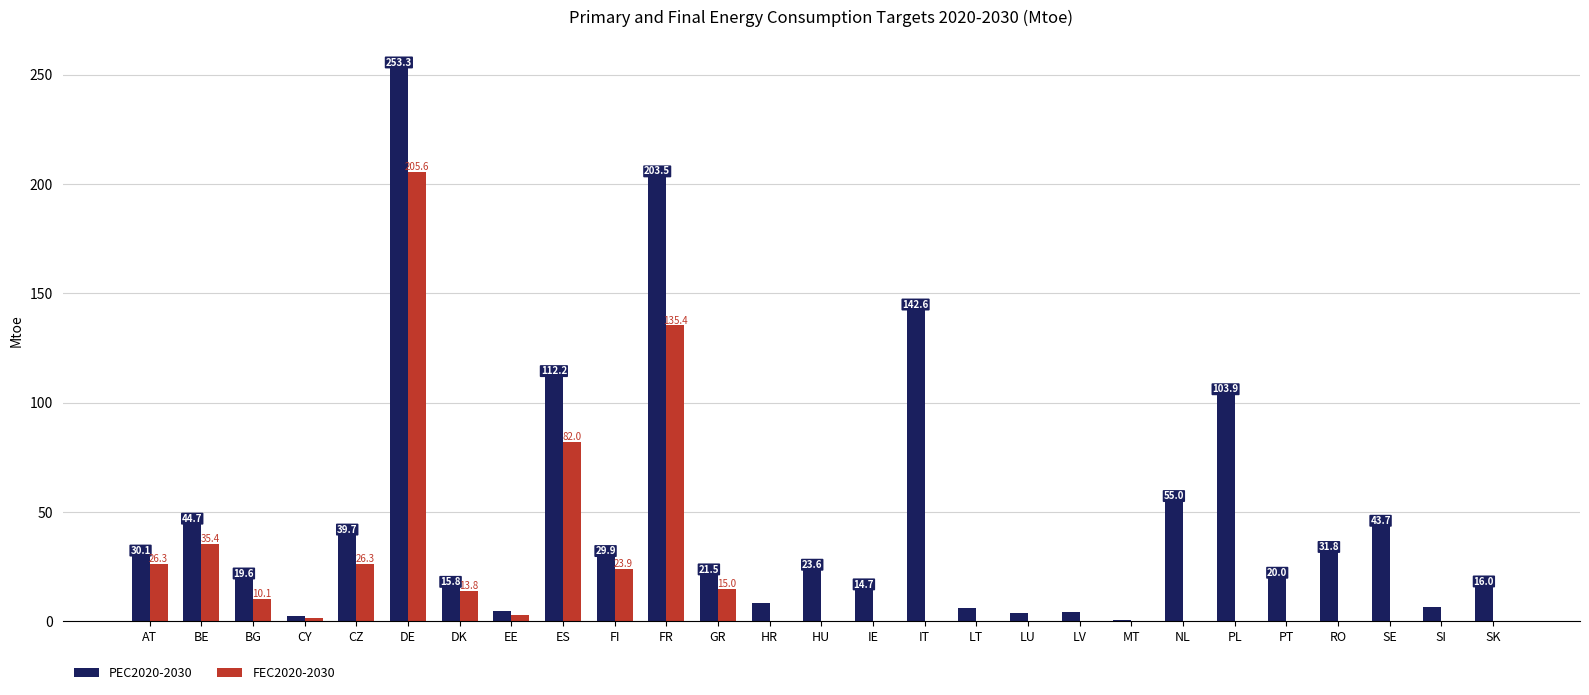

Which series has the largest total across all categories?

PEC2020-2030